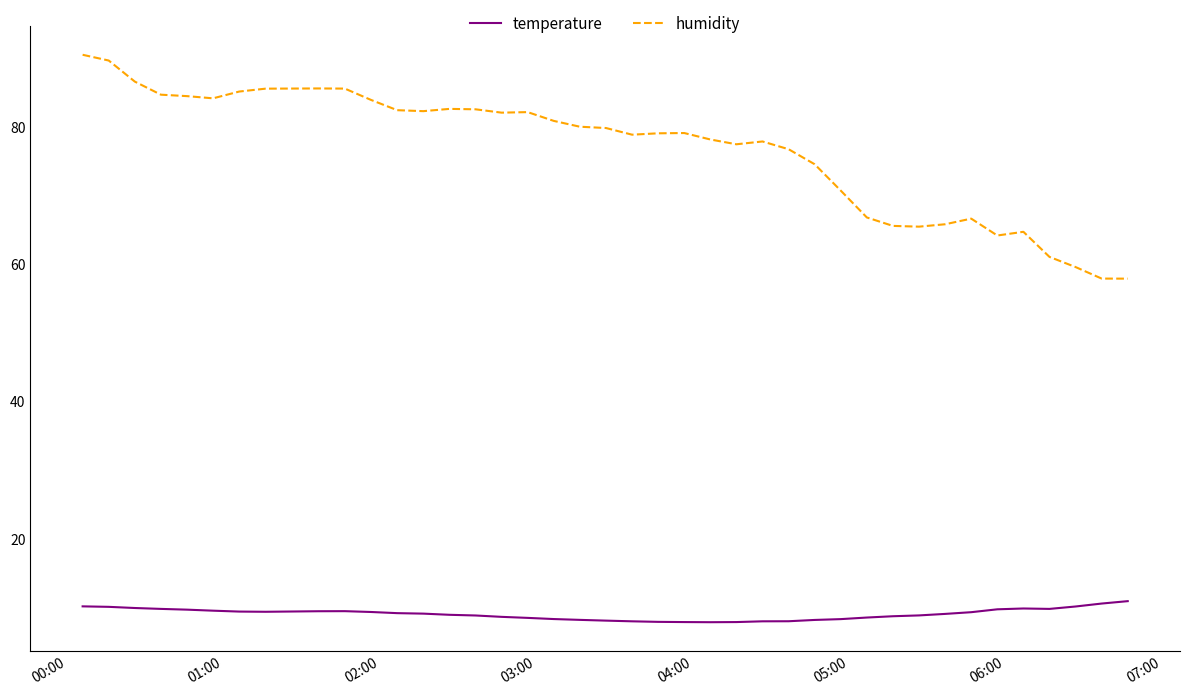

Which series has the widest spread of values?

humidity